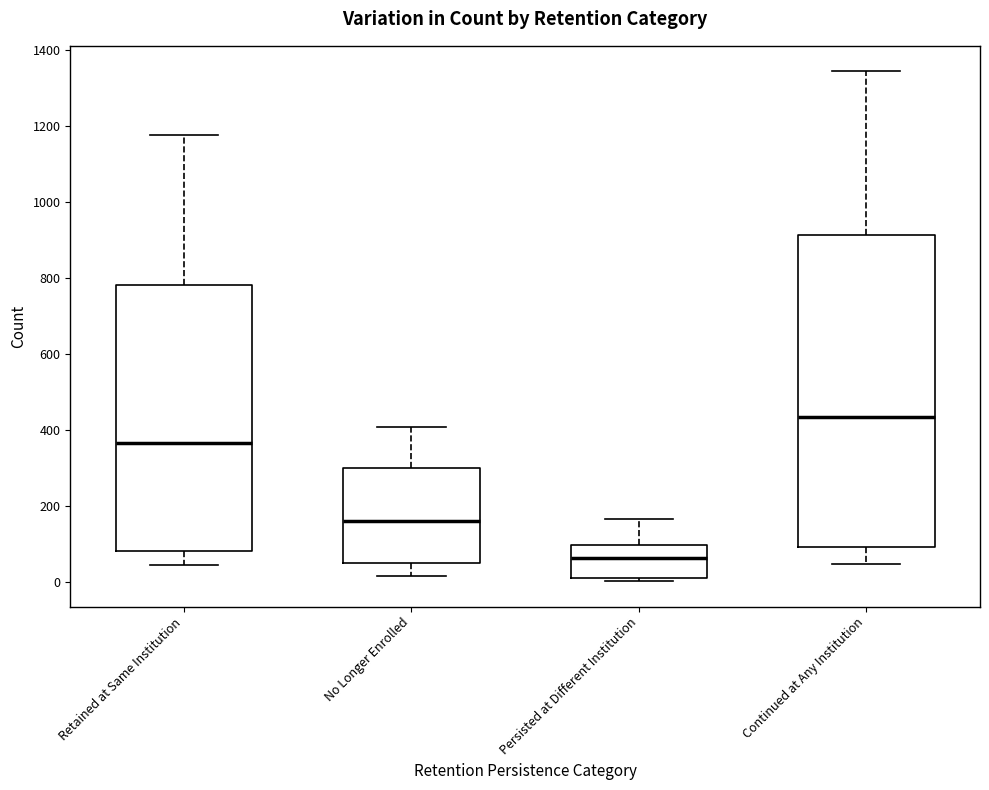

Reading left to right, read every box against the y-axis: the position of its median line, the range the box covers, and the ends of its whiskers. The values are not printed on the chart, so give them approximately, as read against the axis.

Retained at Same Institution: median 360, box 80 to 780, whiskers 40 to 1180
No Longer Enrolled: median 160, box 60 to 300, whiskers 20 to 400
Persisted at Different Institution: median 60, box 20 to 100, whiskers 0 to 160
Continued at Any Institution: median 440, box 100 to 920, whiskers 40 to 1340